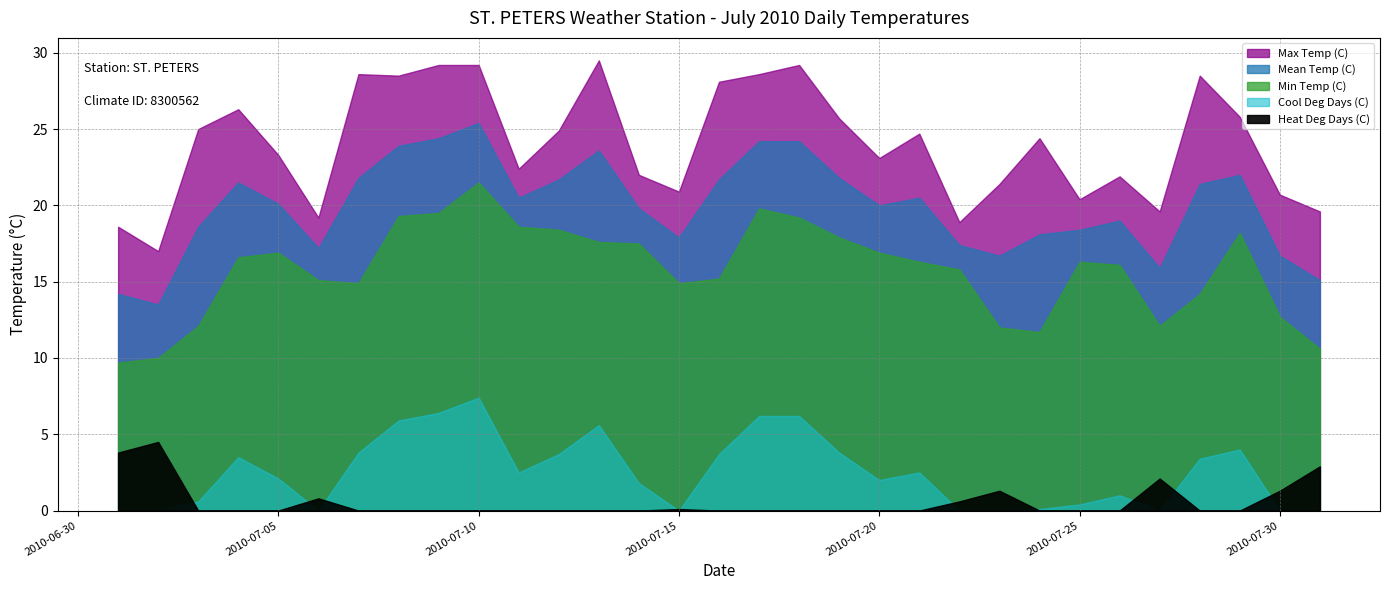

True or false: Min Temp (C) and Max Temp (C) intersect in this chart.

False